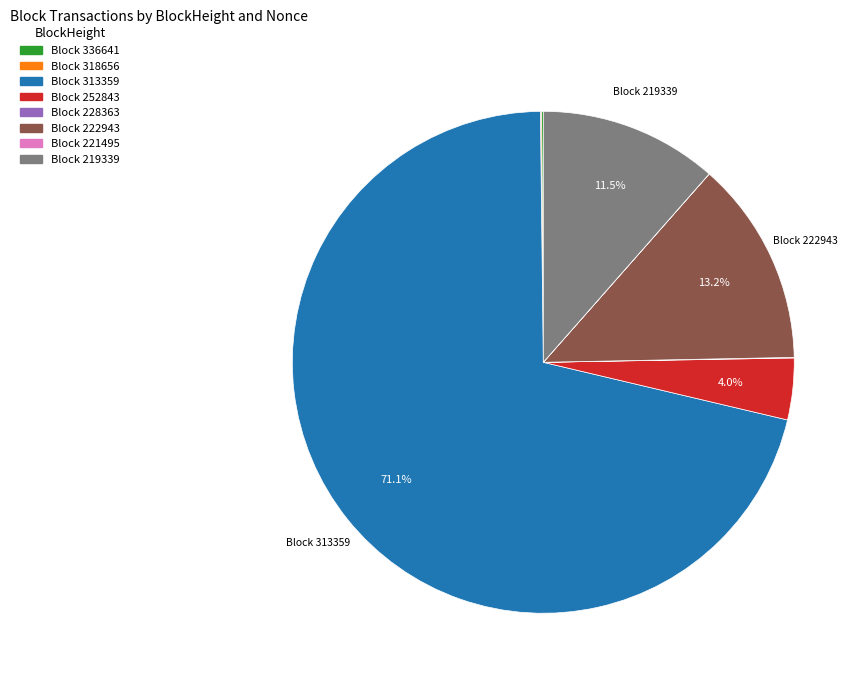

Does any single category account for the majority?

Yes